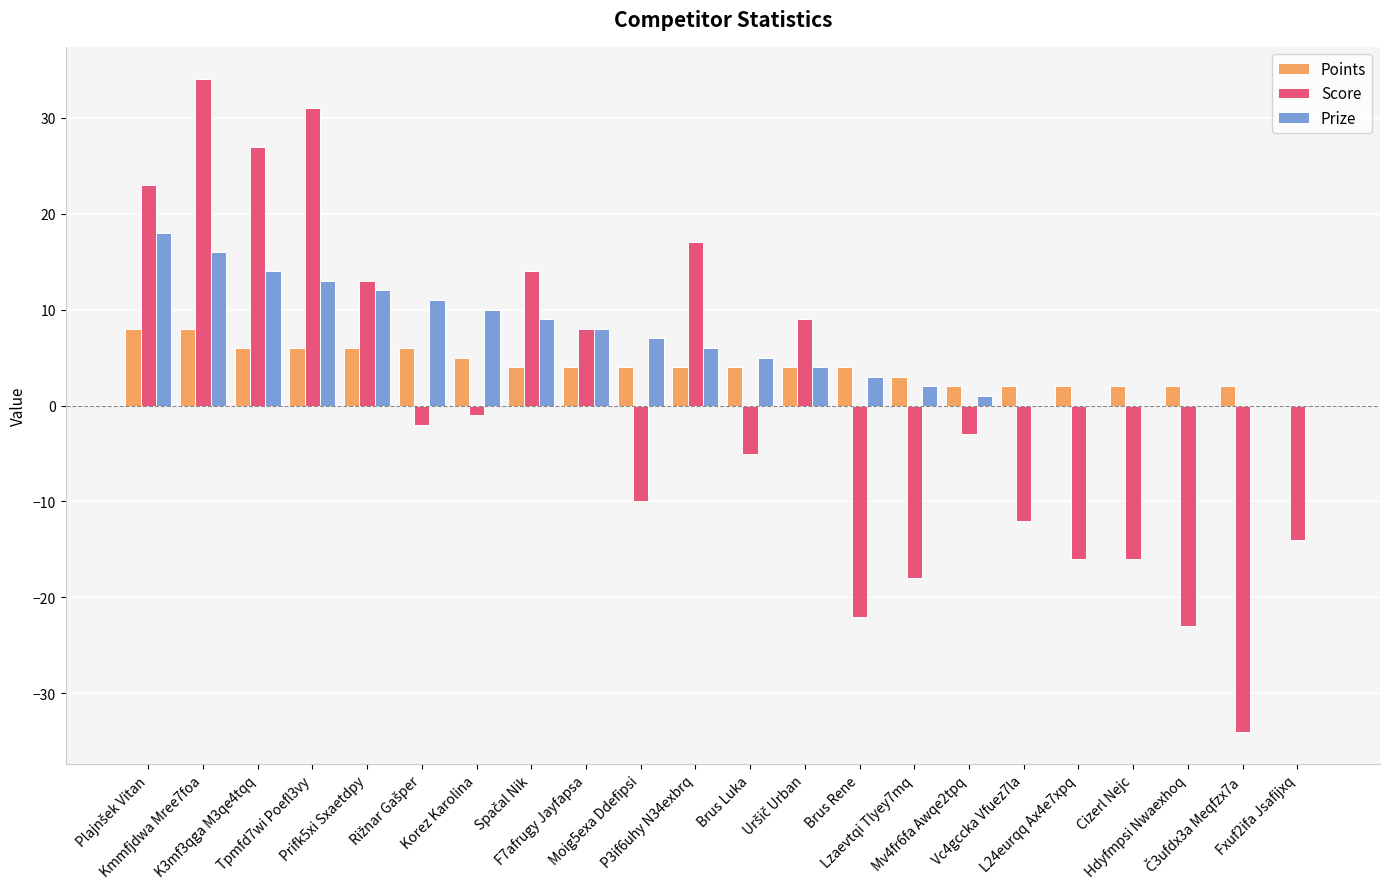

Reading right to left, transcribe all the data shown in this chart.

Points: 0	2	2	2	2	2	2	3	4	4	4	4	4	4	4	5	6	6	6	6	8	8
Score: -14	-34	-23	-16	-16	-12	-3	-18	-22	9	-5	17	-10	8	14	-1	-2	13	31	27	34	23
Prize: 0	0	0	0	0	0	1	2	3	4	5	6	7	8	9	10	11	12	13	14	16	18